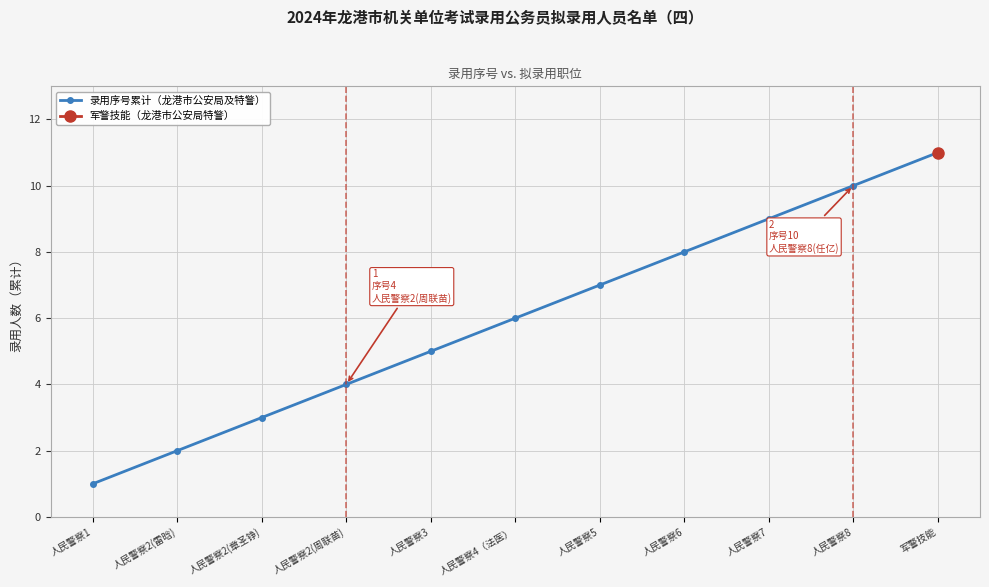

What is the change in value from 人民警察2(章圣铮) to 人民警察3?

+2